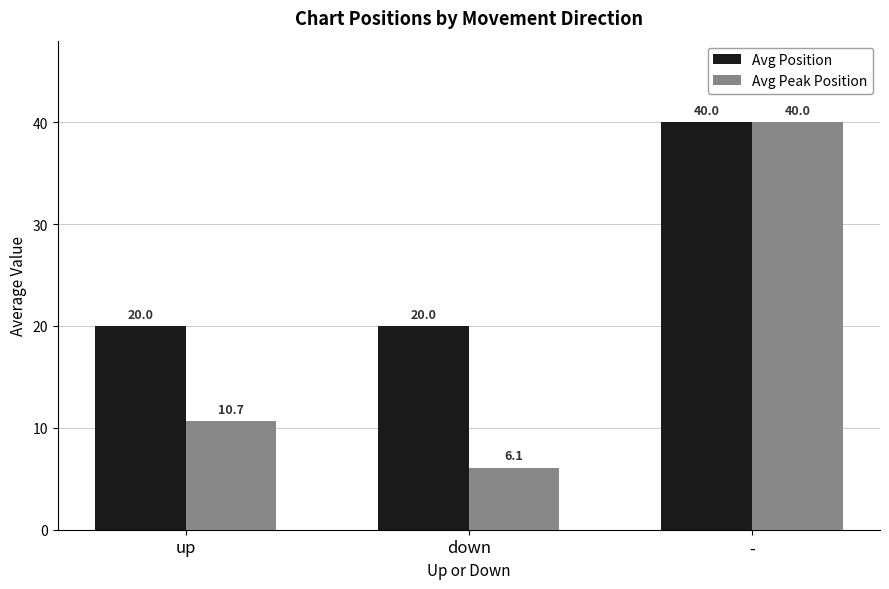

What is the average value of the Avg Position series?

26.7